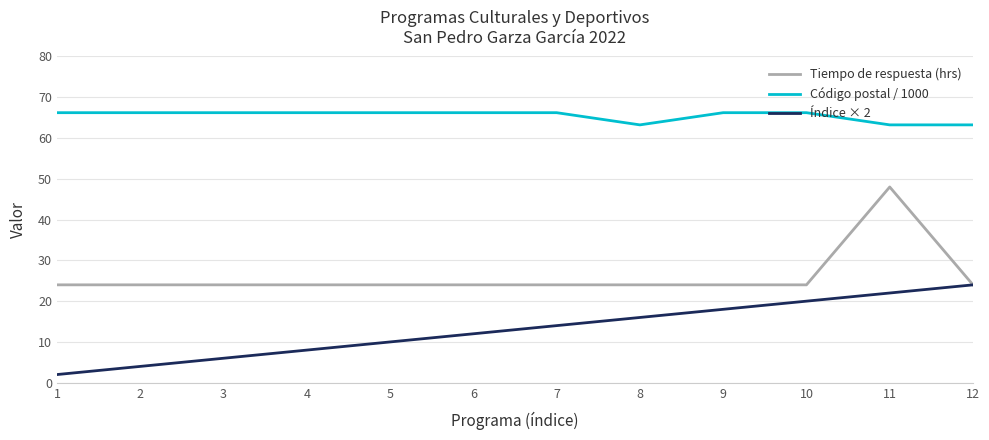

At which category does the chart reach its minimum across all series?

1